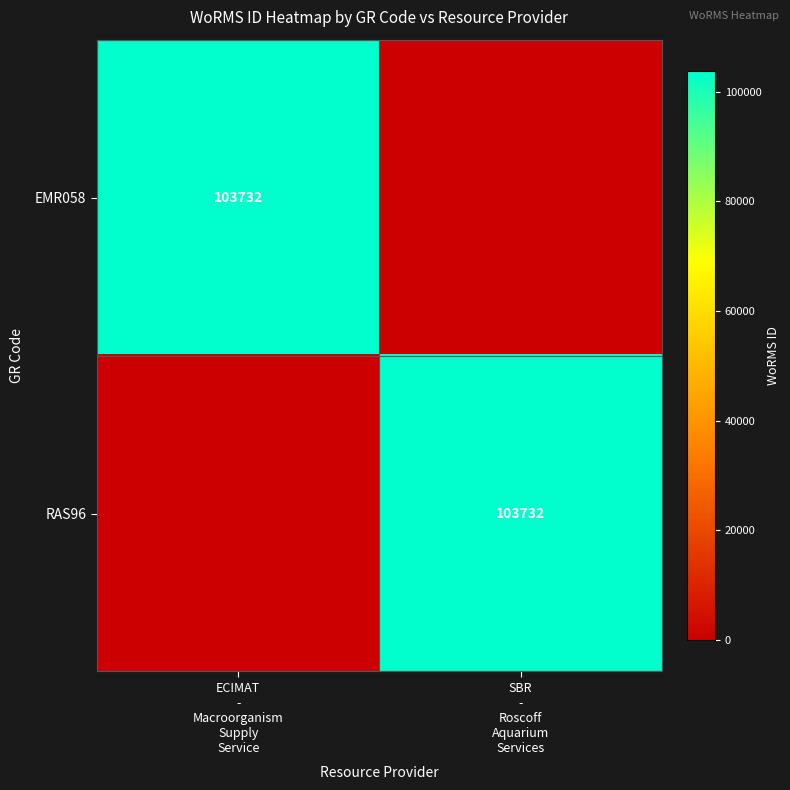

Which label corresponds to the smallest value in the chart?

SBR
-
Roscoff
Aquarium
Services